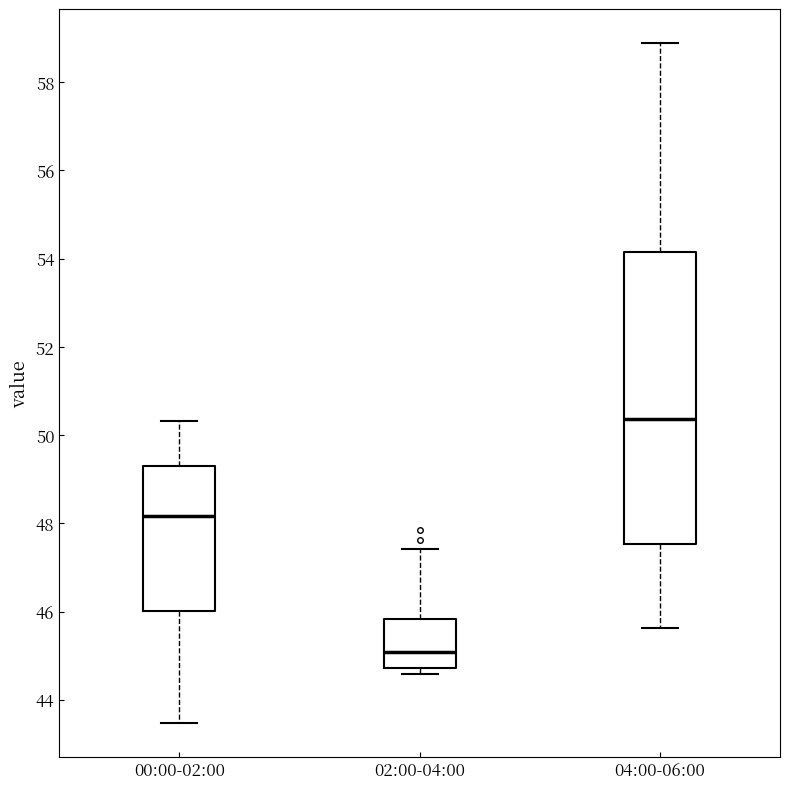

Reading left to right, transcribe this box plot: for each box, give where its median line is, the range the box spans, and where its two whiskers end, as read against the y-axis. The values are not printed on the chart, so give them approximately, as read against the axis.

00:00-02:00: median 48.2, box 46.0 to 49.2, whiskers 43.4 to 50.4
02:00-04:00: median 45.0, box 44.8 to 45.8, whiskers 44.6 to 47.4
04:00-06:00: median 50.4, box 47.6 to 54.2, whiskers 45.6 to 58.8